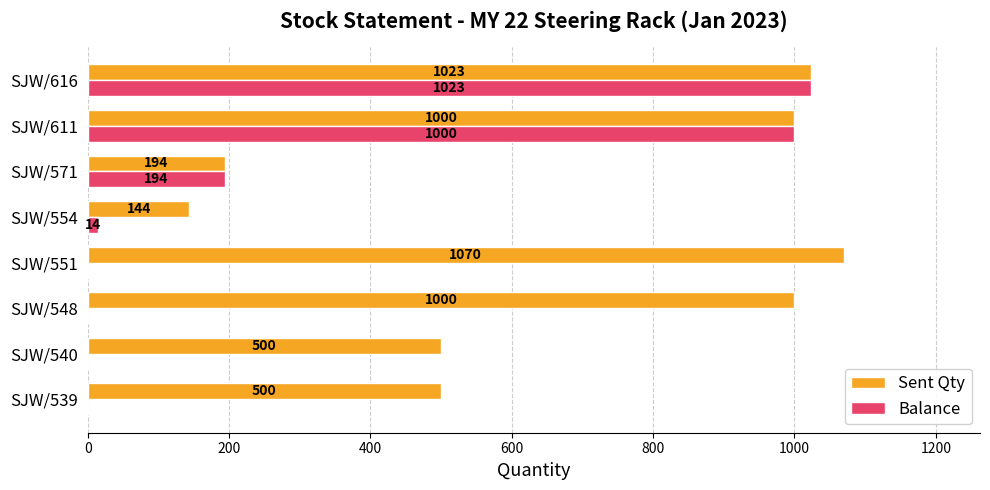

Which series has the largest total across all categories?

Sent Qty